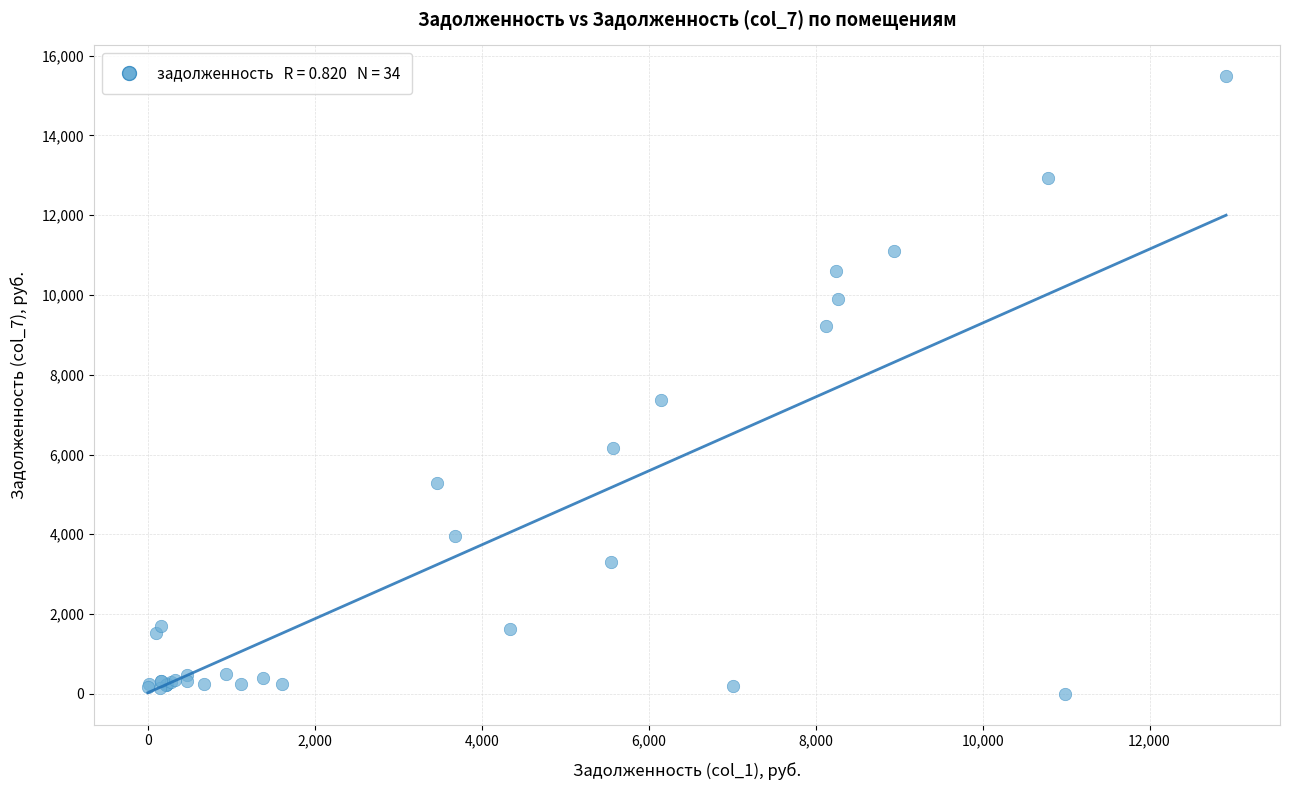

What Y value in the scatter plot is closest to 7742?

7367.4